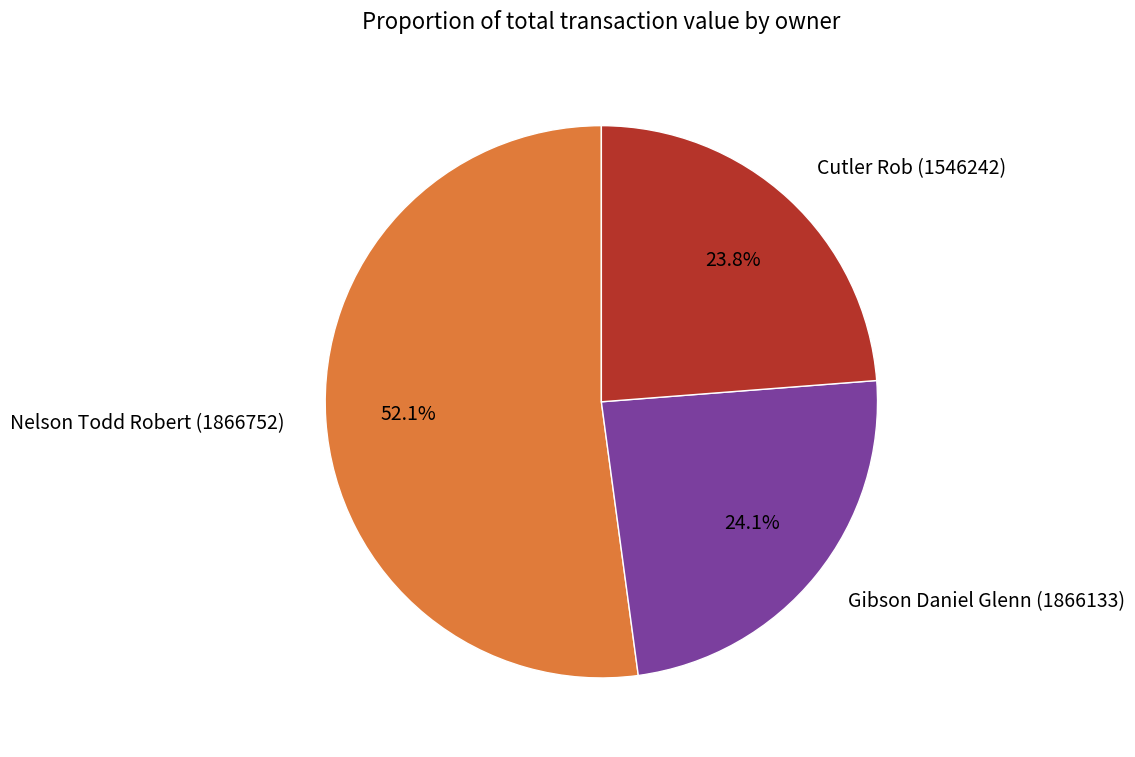

To the nearest percent, what portion does Cutler Rob (1546242) represent?

24%